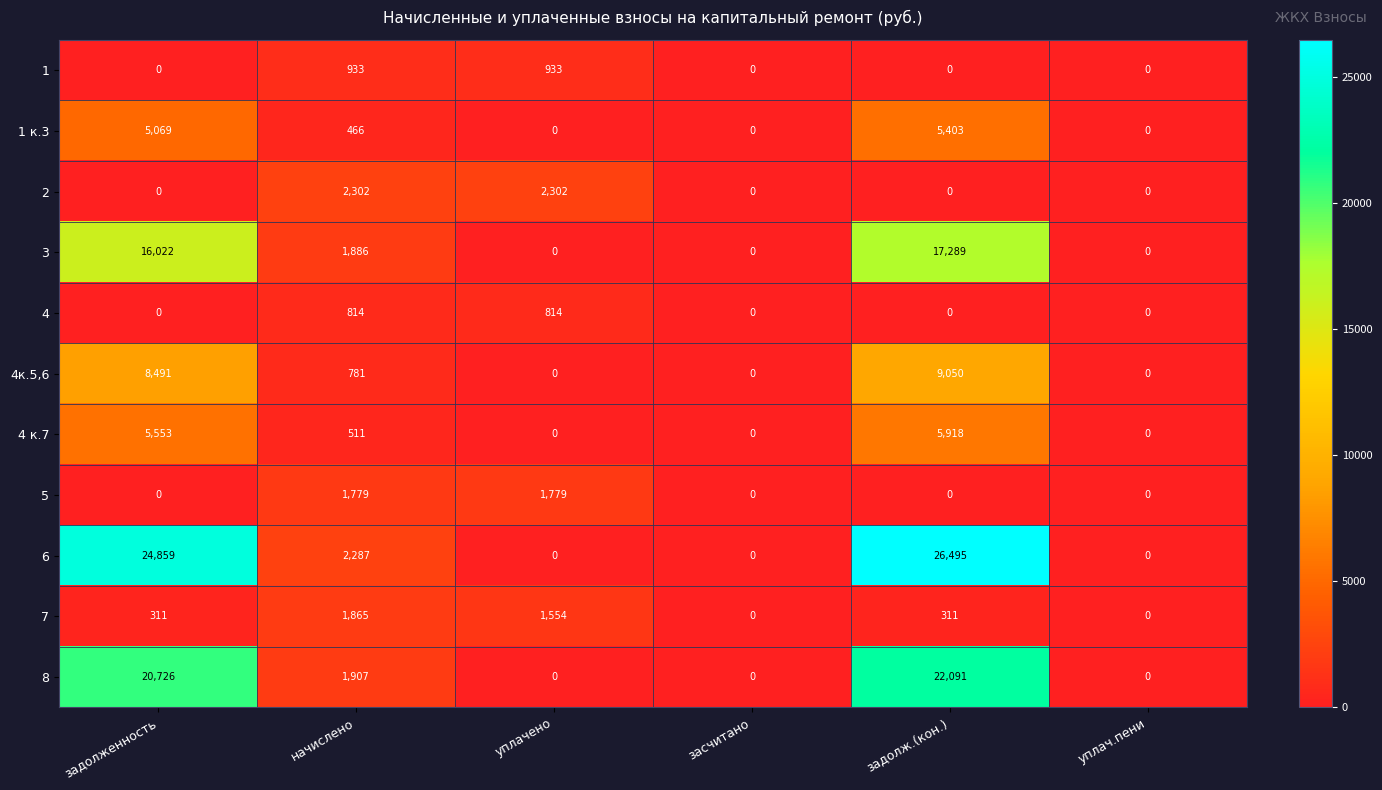

At which category is the sum across all series the highest?

задолж.(кон.)